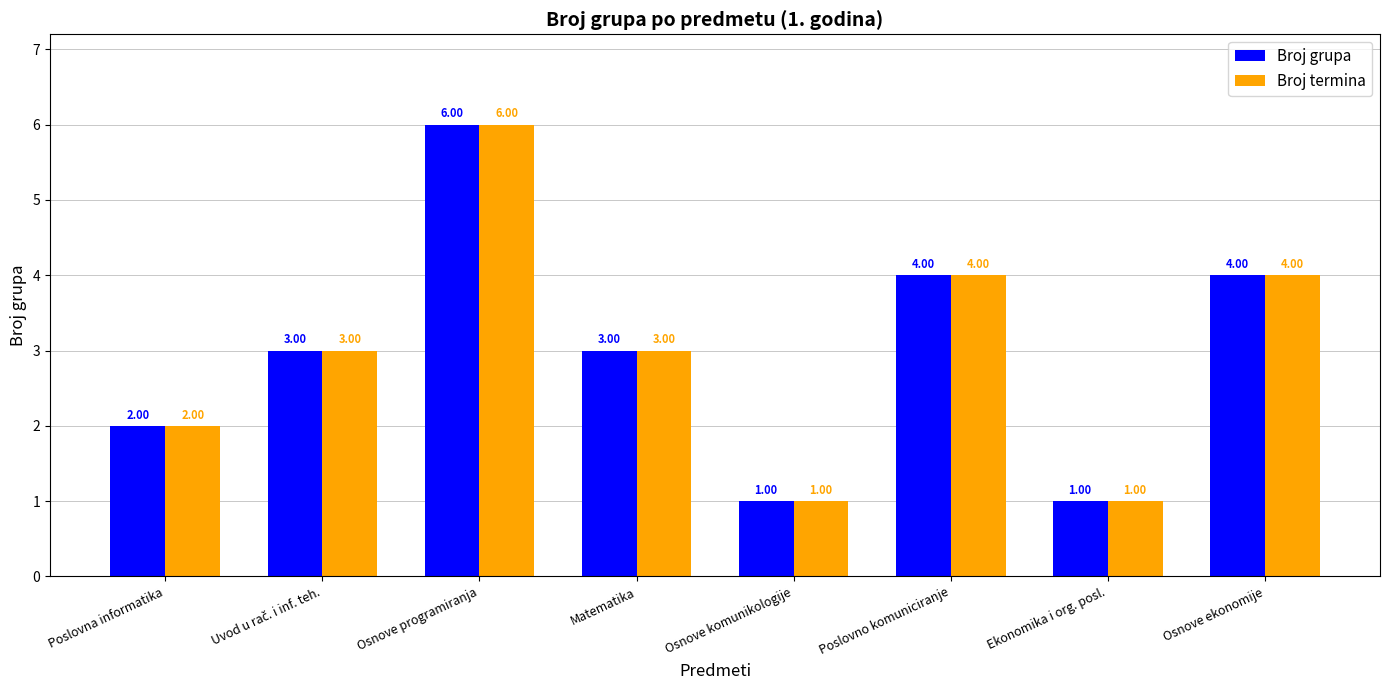

What is the label of the 3rd bar from the right?

Poslovno komuniciranje